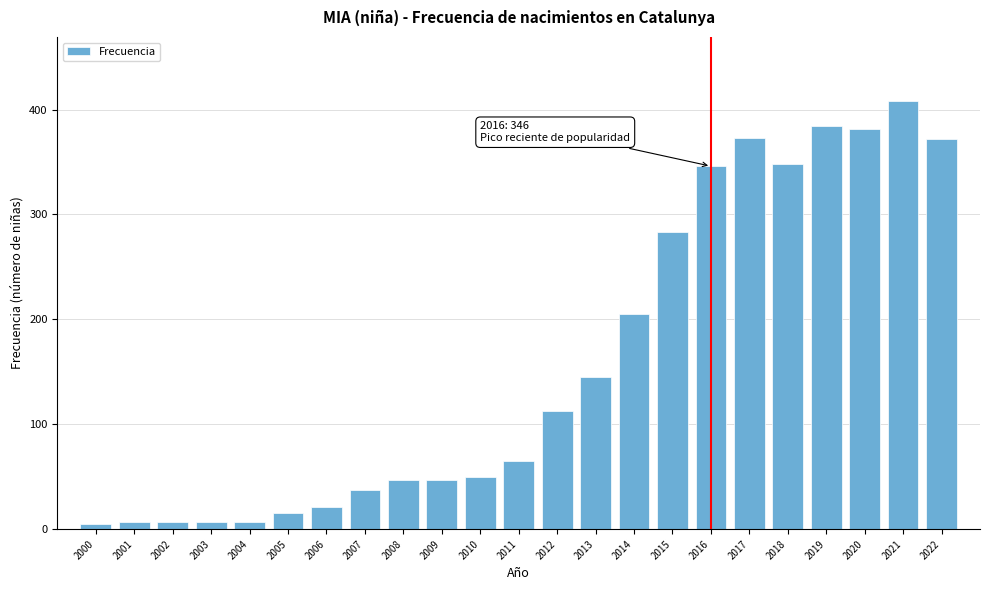

What is the difference between the values at 2014 and 2019?

179